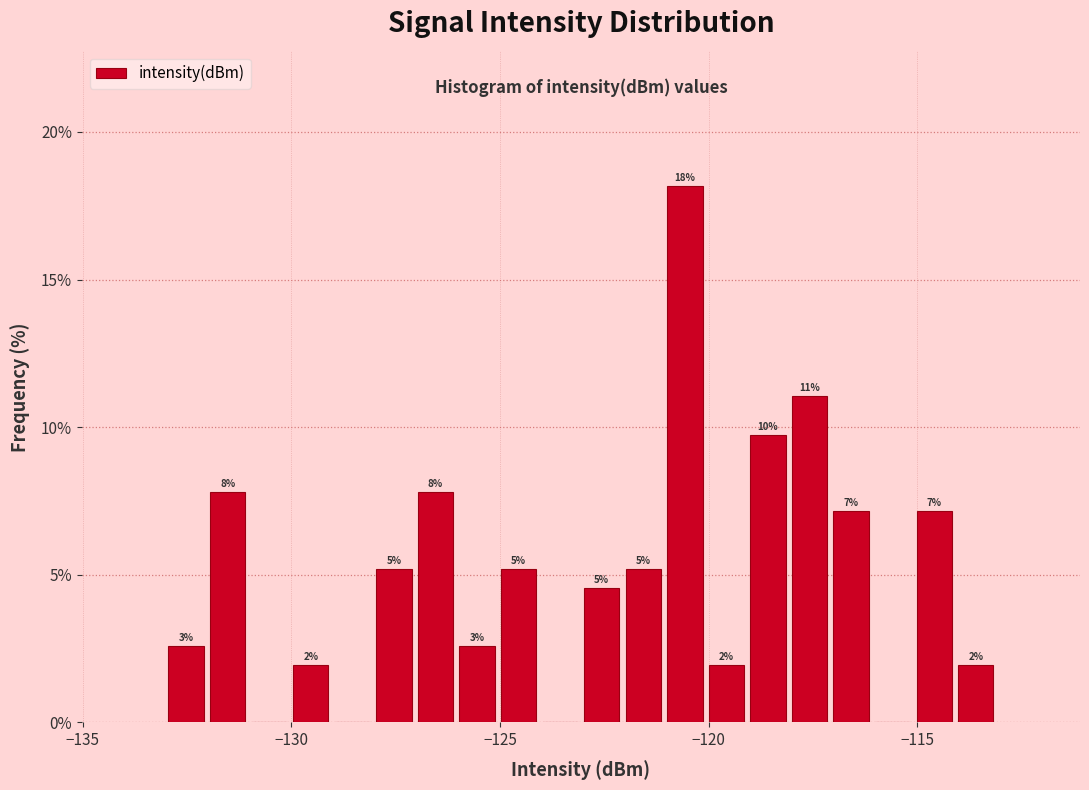

Read against the x-axis, roughly where is the centre of the tallest bar?

-120.5